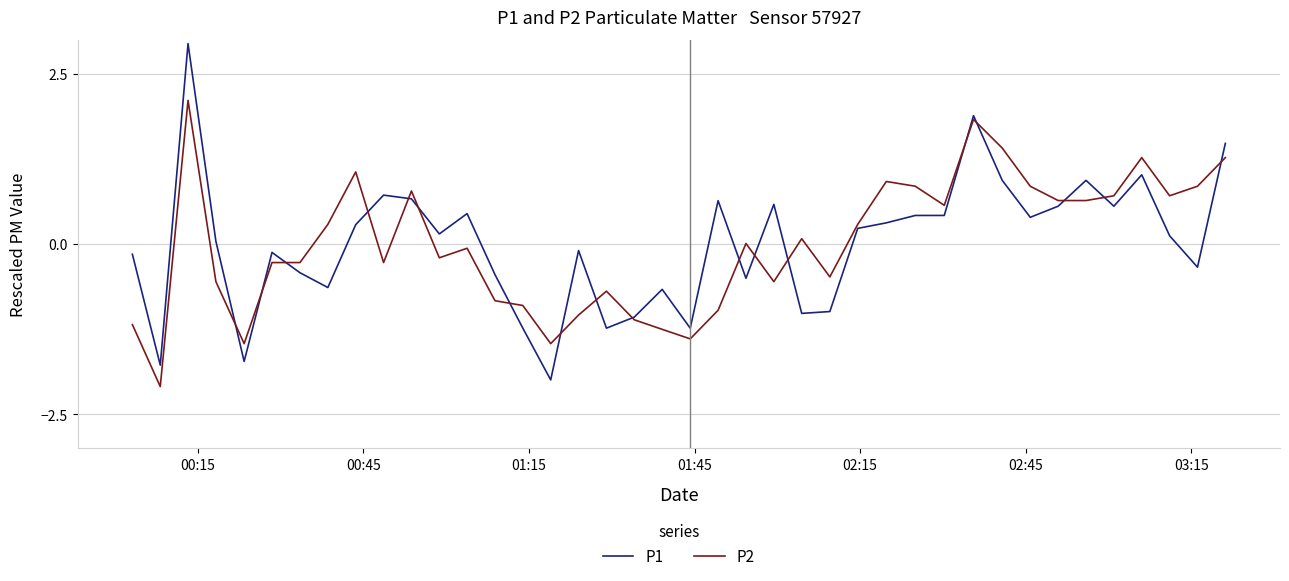

List the series in order of their peak value, lowest first.

P2, P1